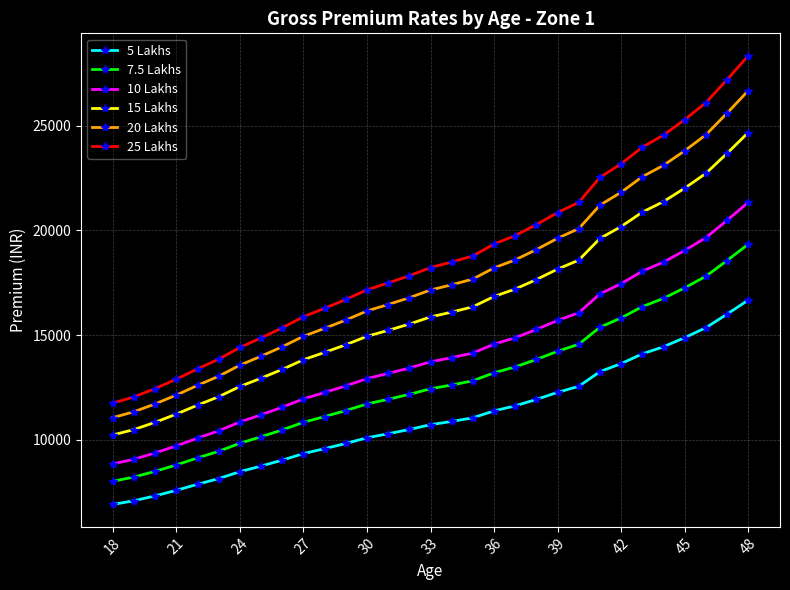

Which series has the largest range (max minus min)?

25 Lakhs